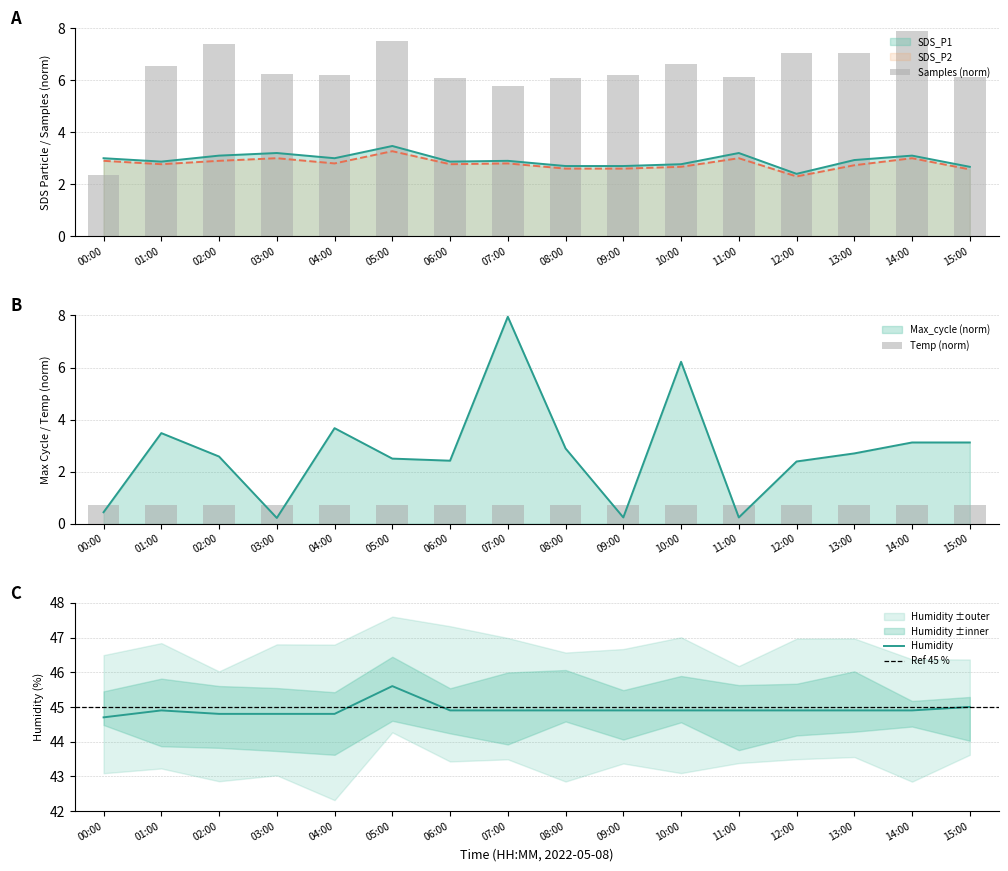

What is the sum of all SDS_P2 values?

44.7